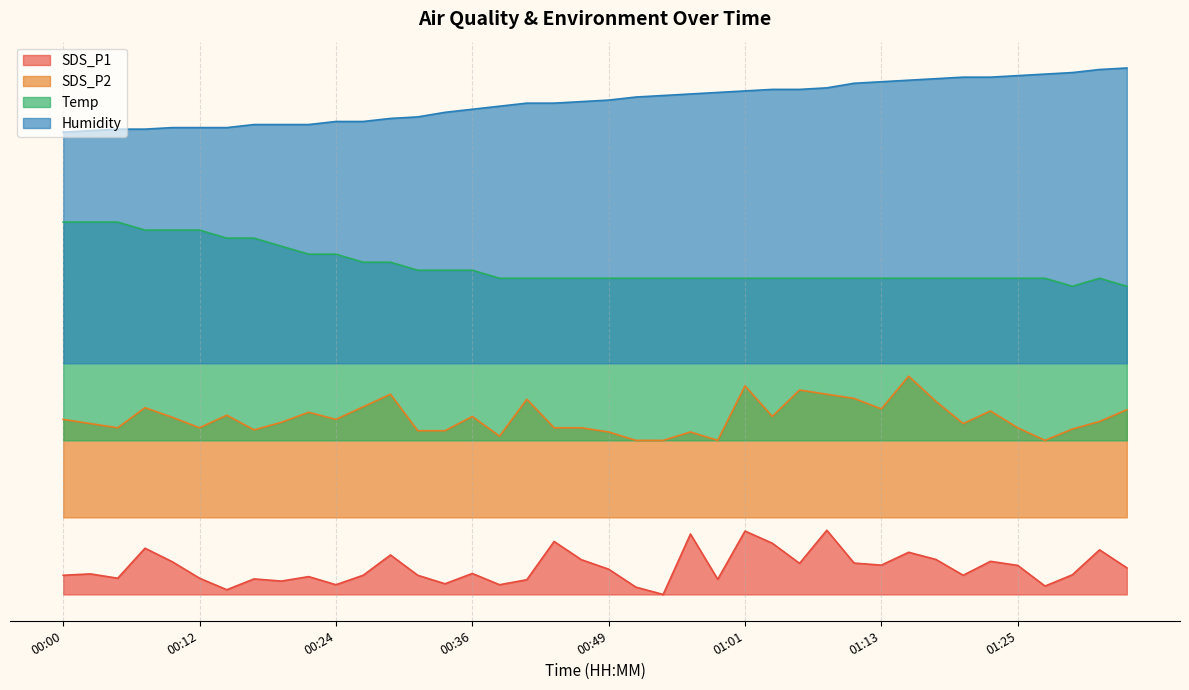

Read the Temp value at 01:35.

48.0